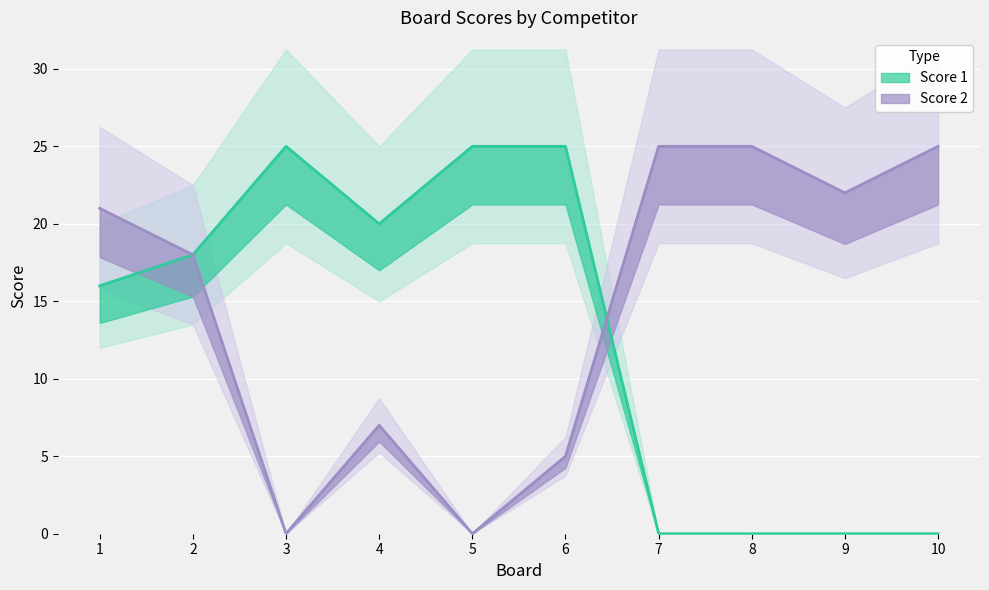

What is the difference between the maximum and minimum values in the Score 2 series?

25